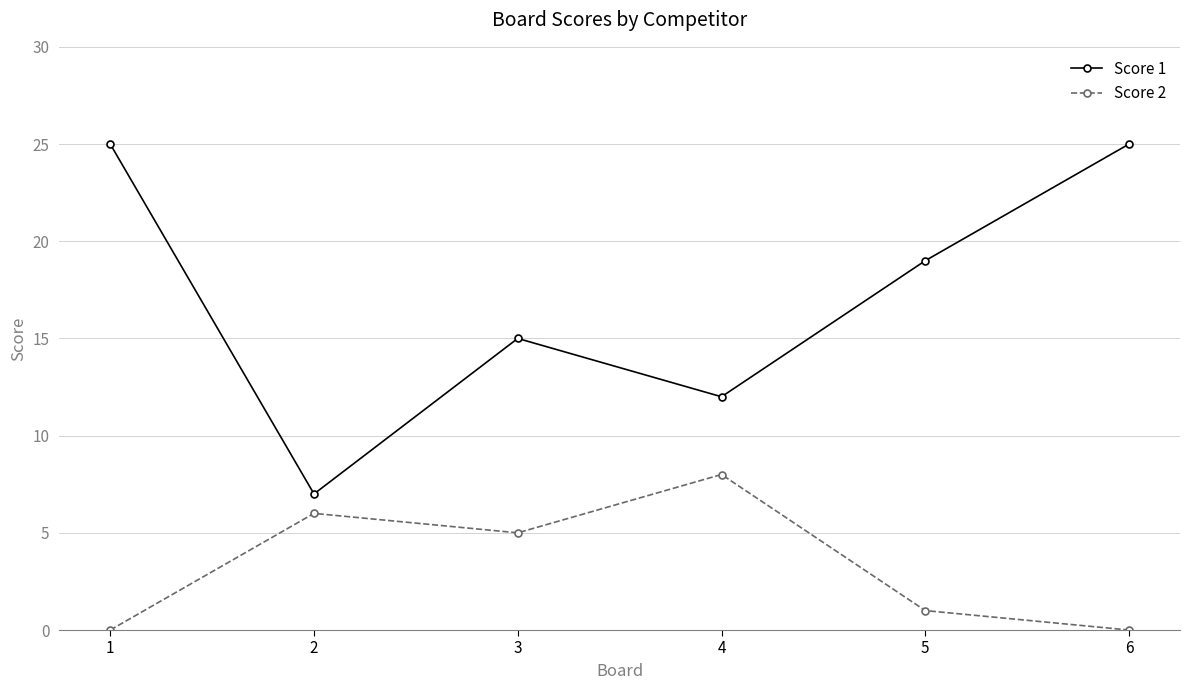

True or false: Score 2 has a value of -4 at 1.

False